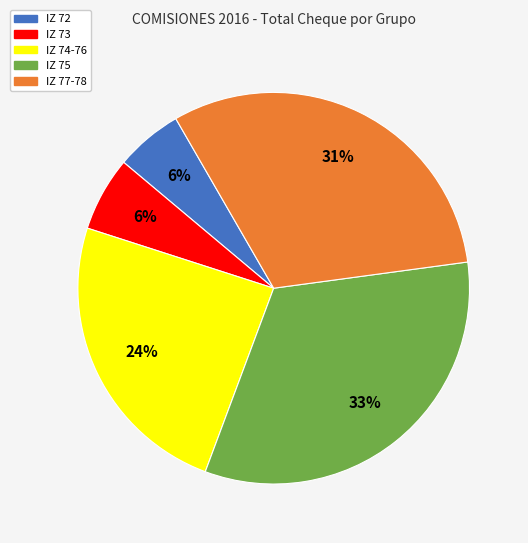

To the nearest percent, what is the average slice percentage?

20%